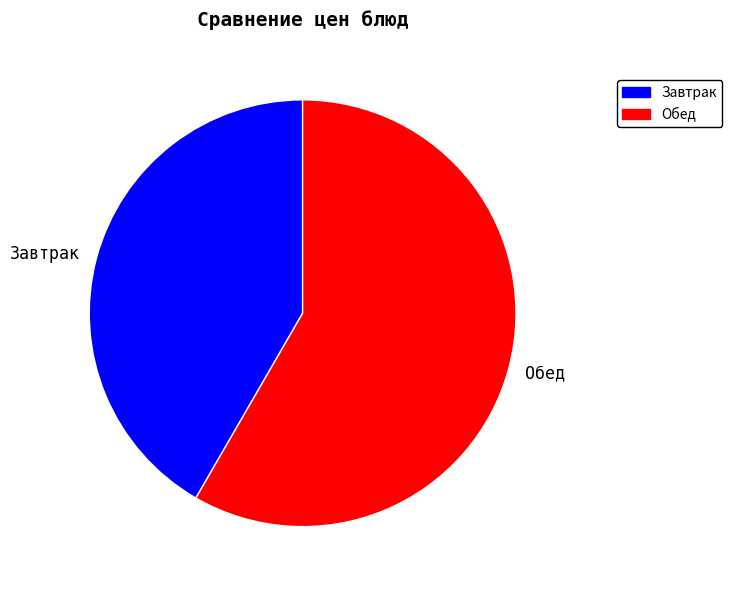

Which category accounts for the majority?

Обед